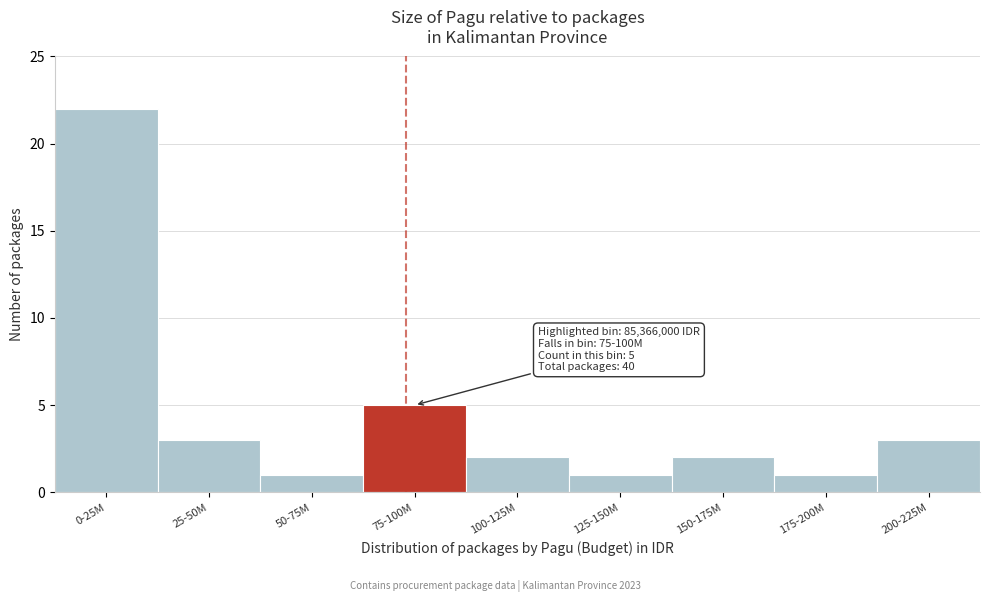

Reading left to right, transcribe all the data shown in this chart.

22	3	1	5	2	1	2	1	3